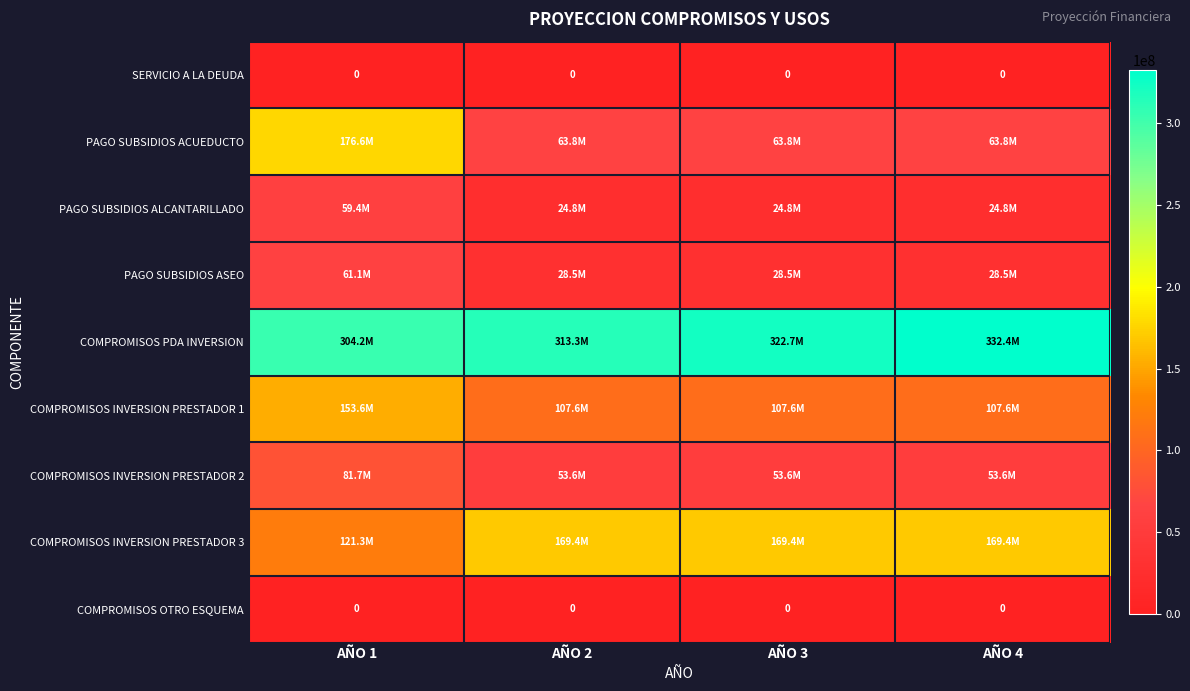

The COMPROMISOS OTRO ESQUEMA series shows 0 at AÑO 3. True or false?

True